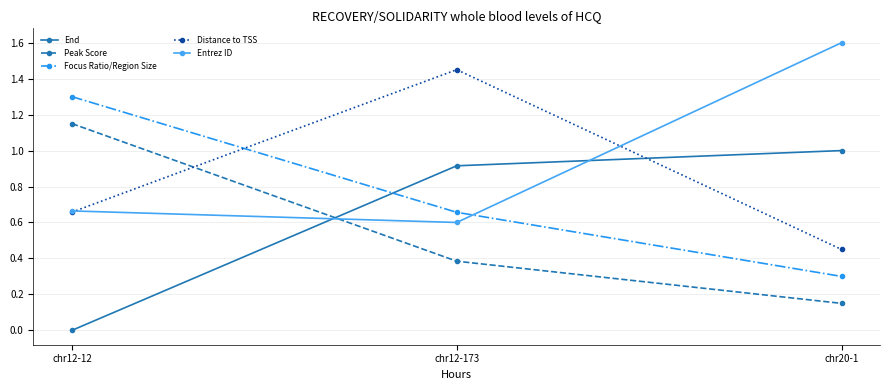

How many distinct data groups are displayed?

5